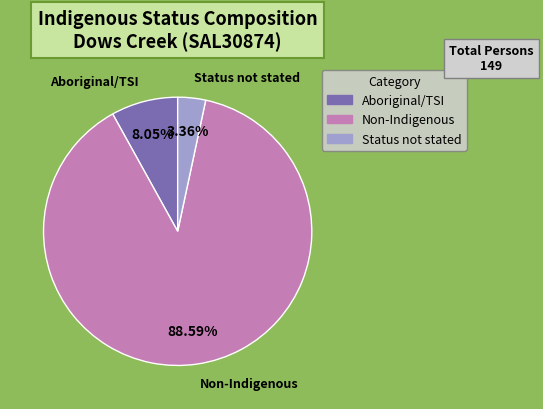

To the nearest percent, what is the average slice percentage?

33%